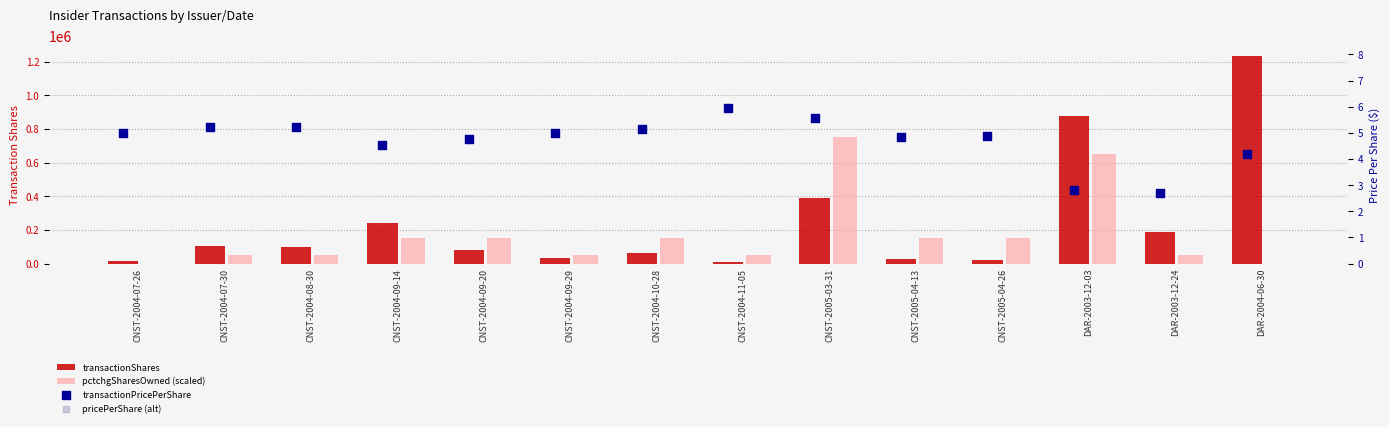

What are all the series names shown in the legend?

transactionShares, pctchgSharesOwned (scaled), transactionPricePerShare, pricePerShare (alt)